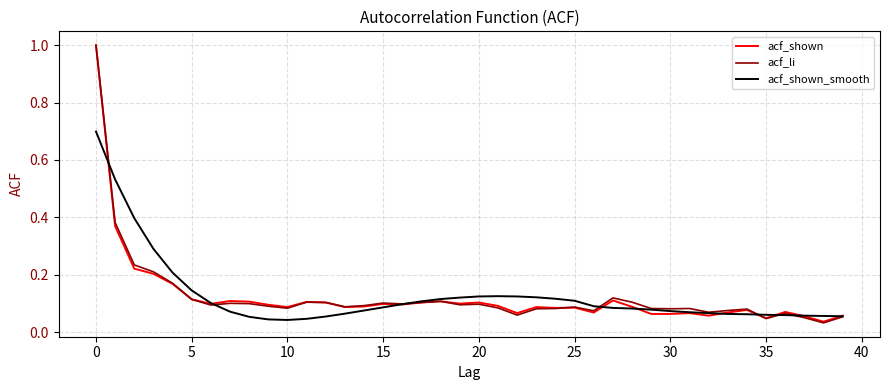

In acf_li, how many points are lower than both neighbors (excluding endpoints)?

11